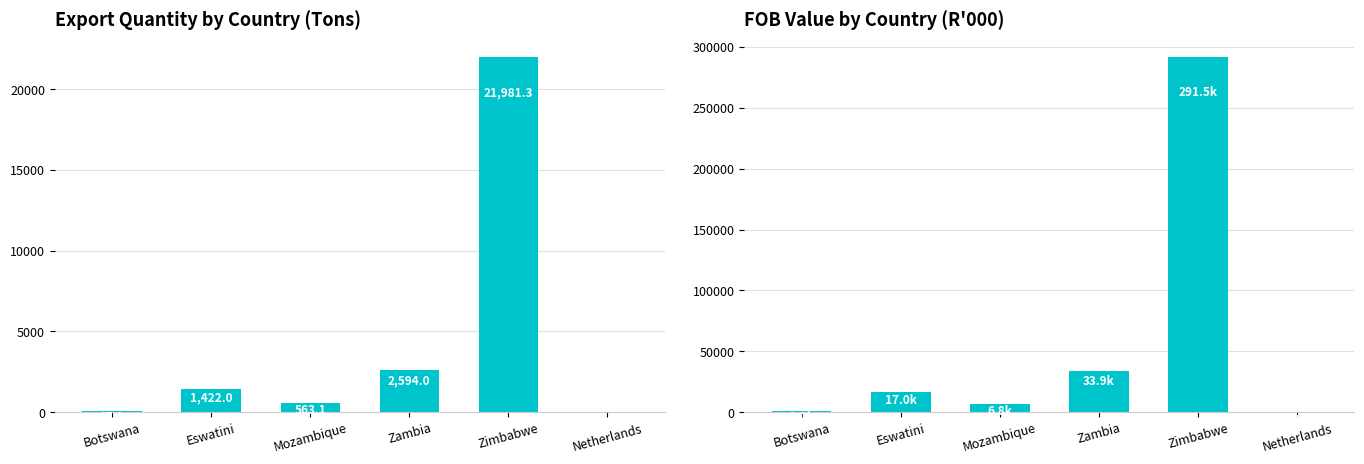

List the labels in order of Quantity (Tons) value, smallest first.

Netherlands, Botswana, Mozambique, Eswatini, Zambia, Zimbabwe